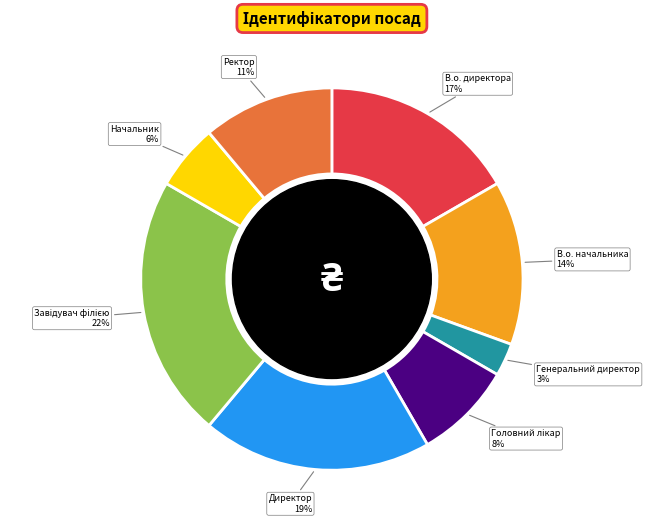

Does any single category account for the majority?

No